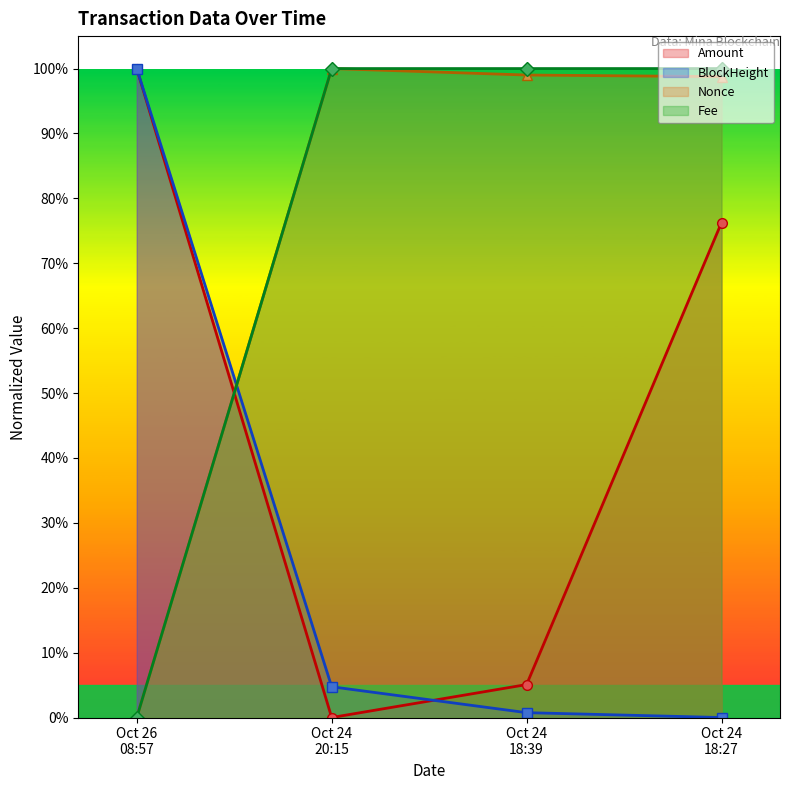

What is the value of the BlockHeight point at the 2nd from the left?

4.7